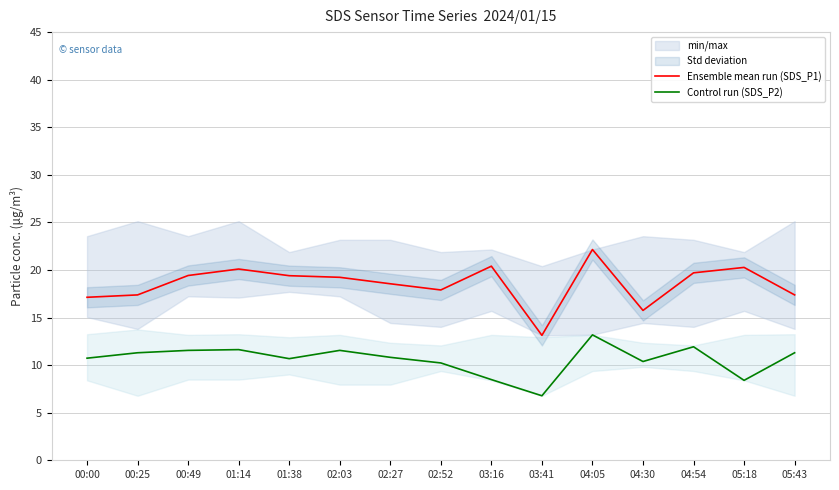

True or false: Control run (SDS_P2) and Ensemble mean run (SDS_P1) intersect in this chart.

False